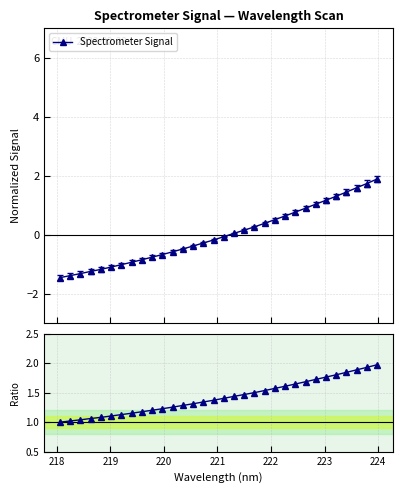

What is the maximum value for Spectrometer Signal?

1.9